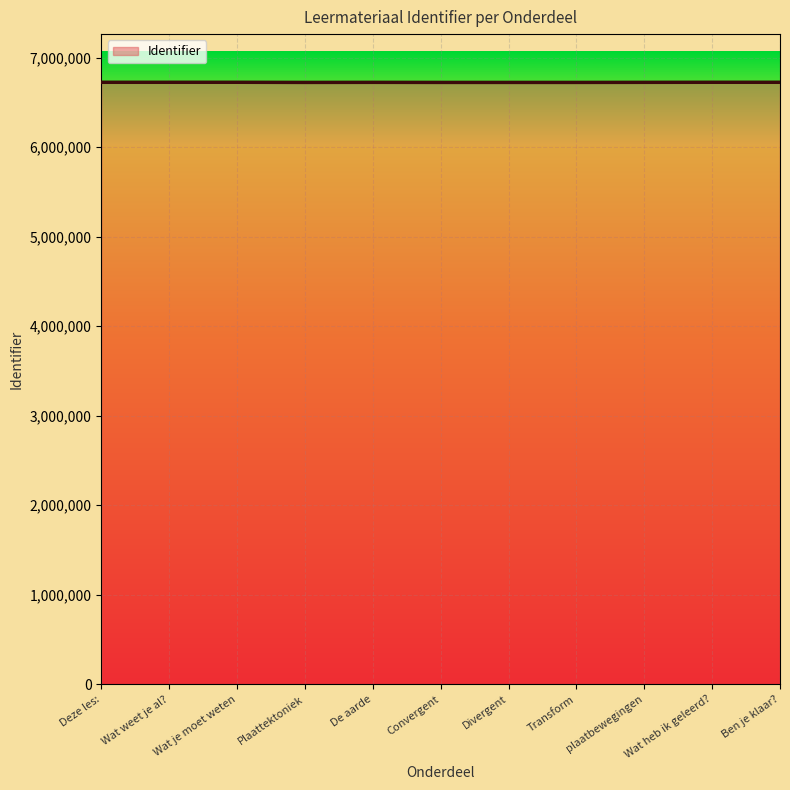

True or false: the data shows 3327537 at Deze les:.

False